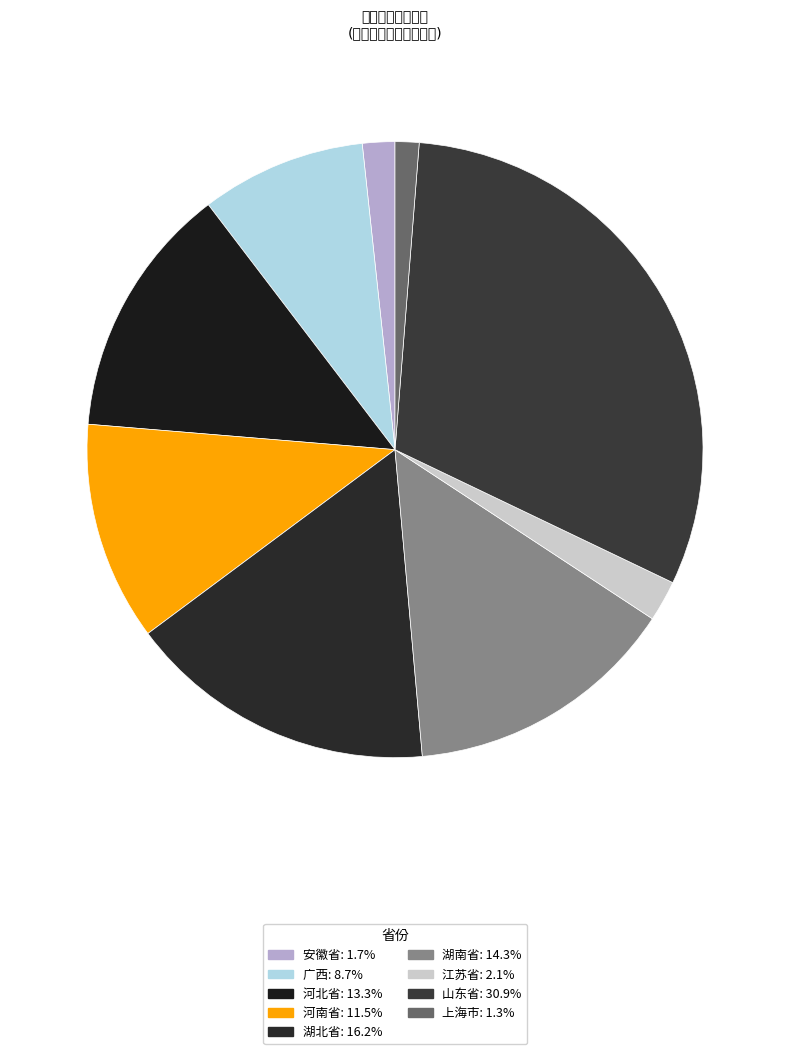

What percentage is the 湖南省 slice, to the nearest percent?

14%